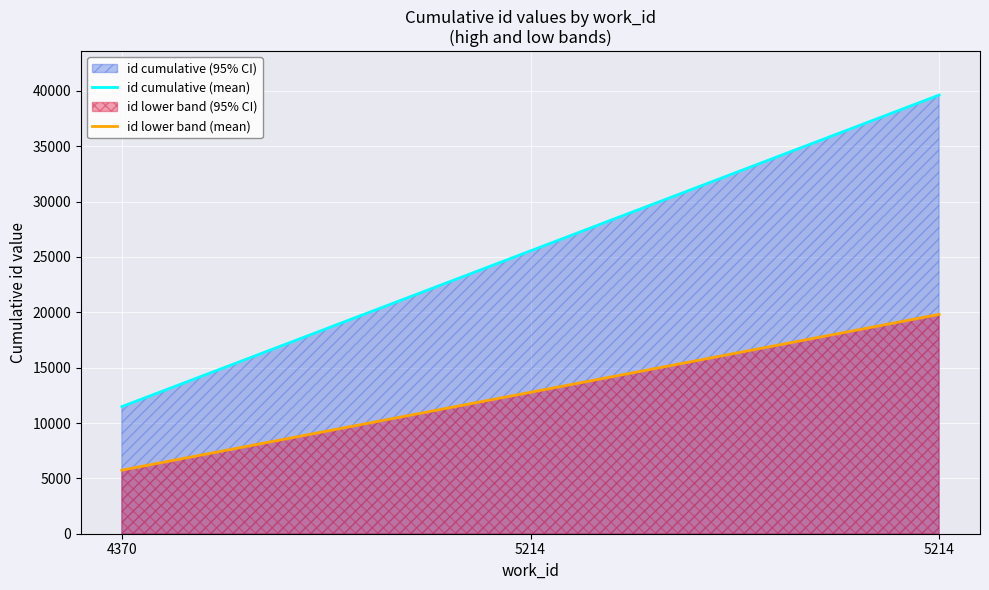

List the labels in order of id cumulative (mean) value, smallest first.

4370, 5214, 5214